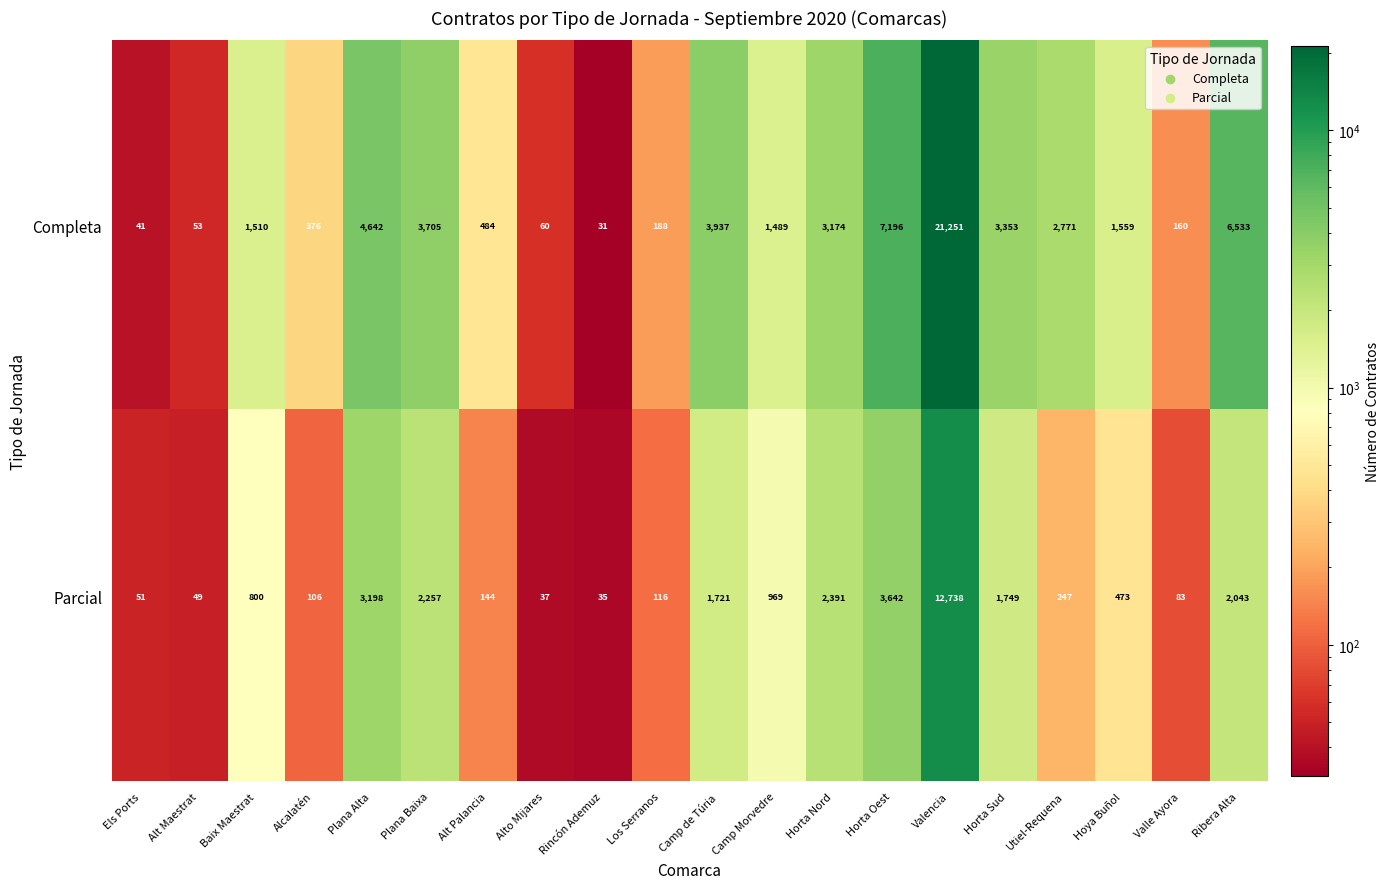

Which category has the highest value across all series?

Valencia